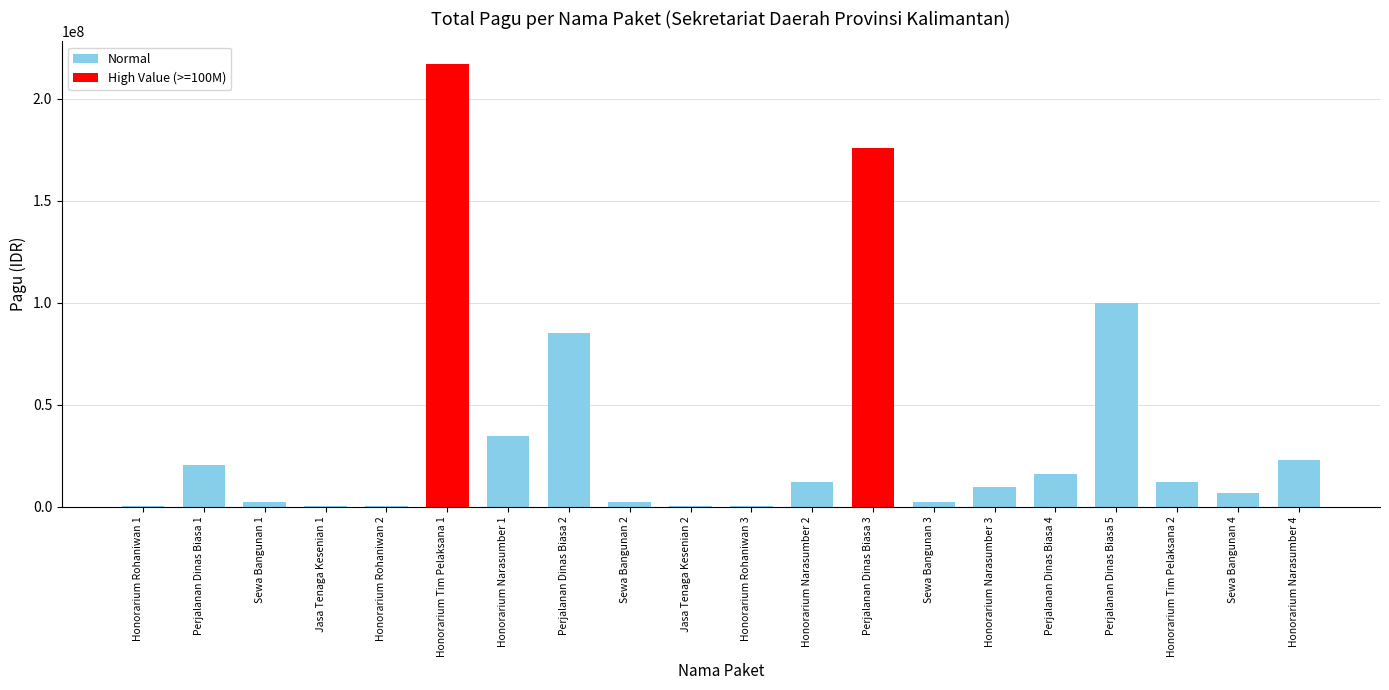

What is the change in value from Honorarium Tim Pelaksana 1 to Perjalanan Dinas Biasa 3?

-41248000